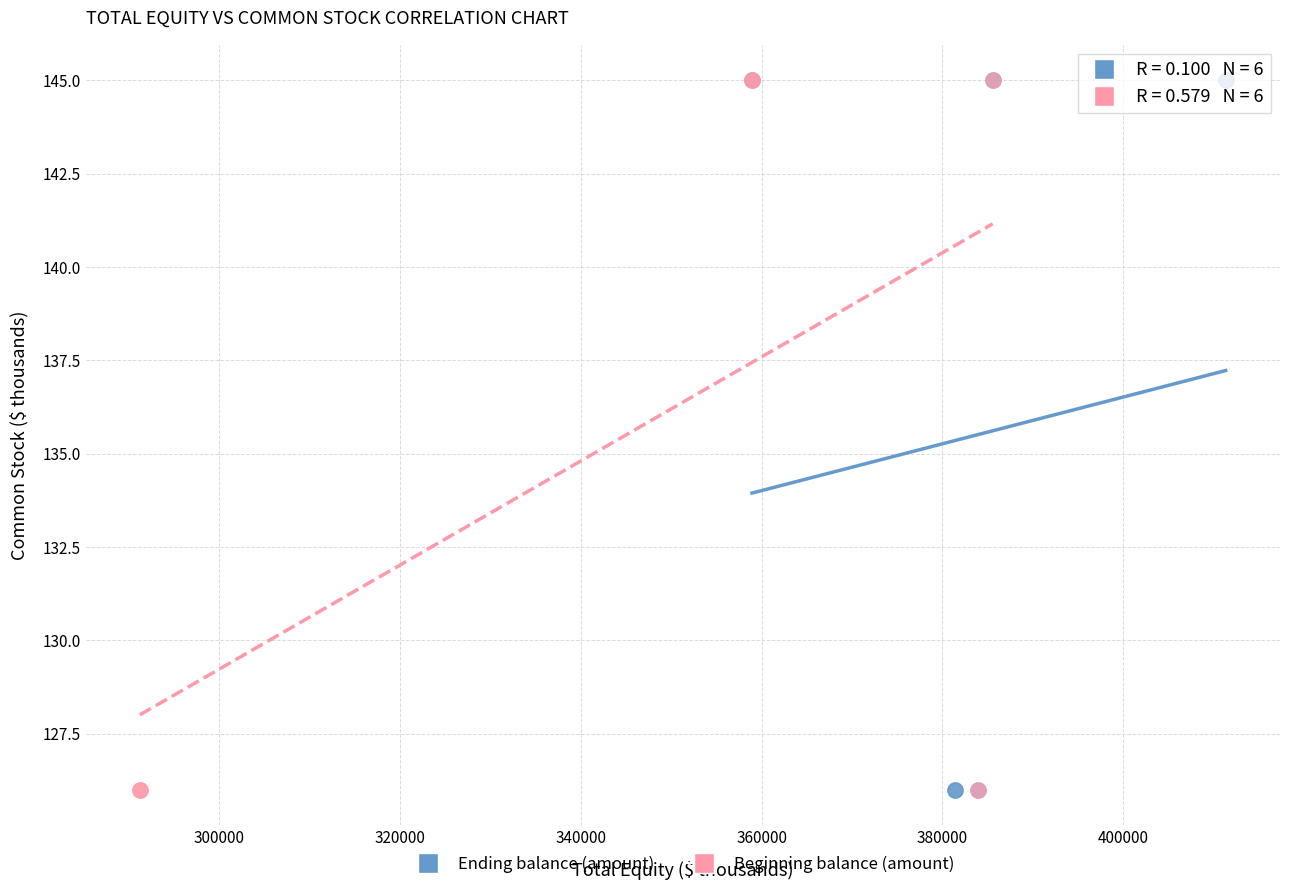

What are all the series names shown in the legend?

Ending balance (amount), Beginning balance (amount)